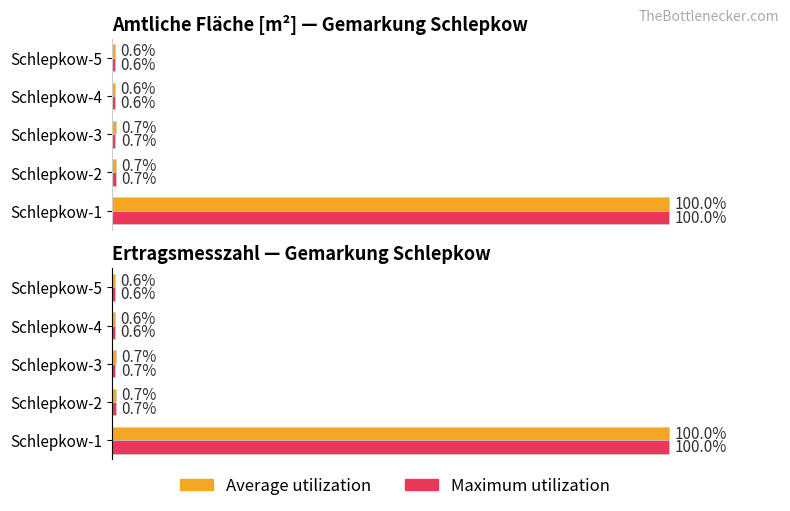

At how many categories does at least one series exceed 37?

1